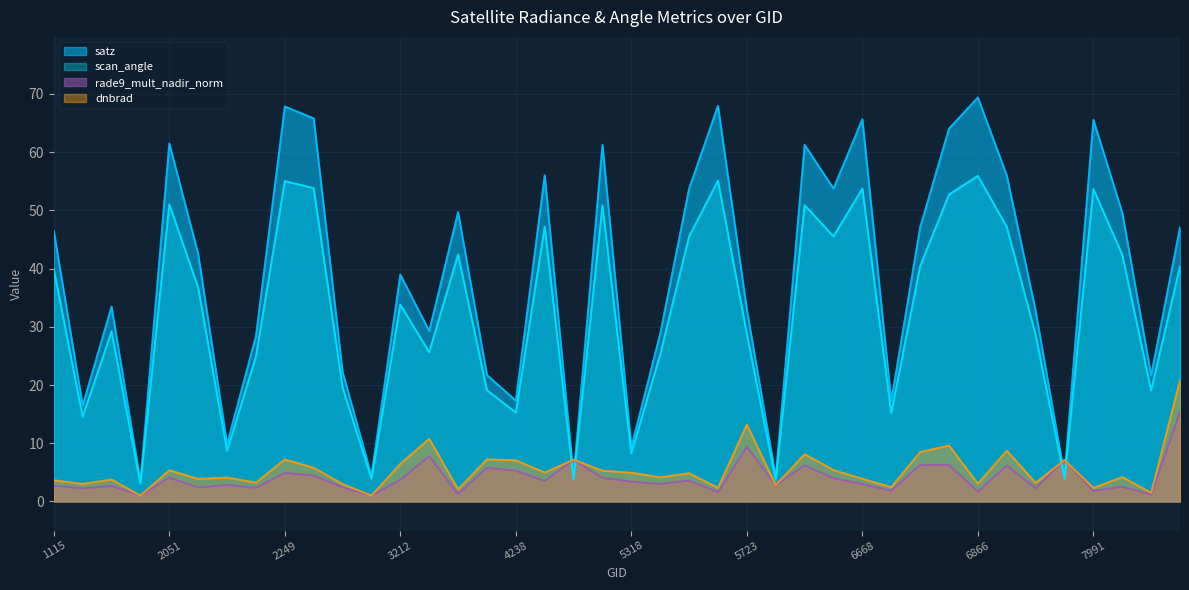

What is the average value of the rade9_mult_nadir_norm series?

4.0